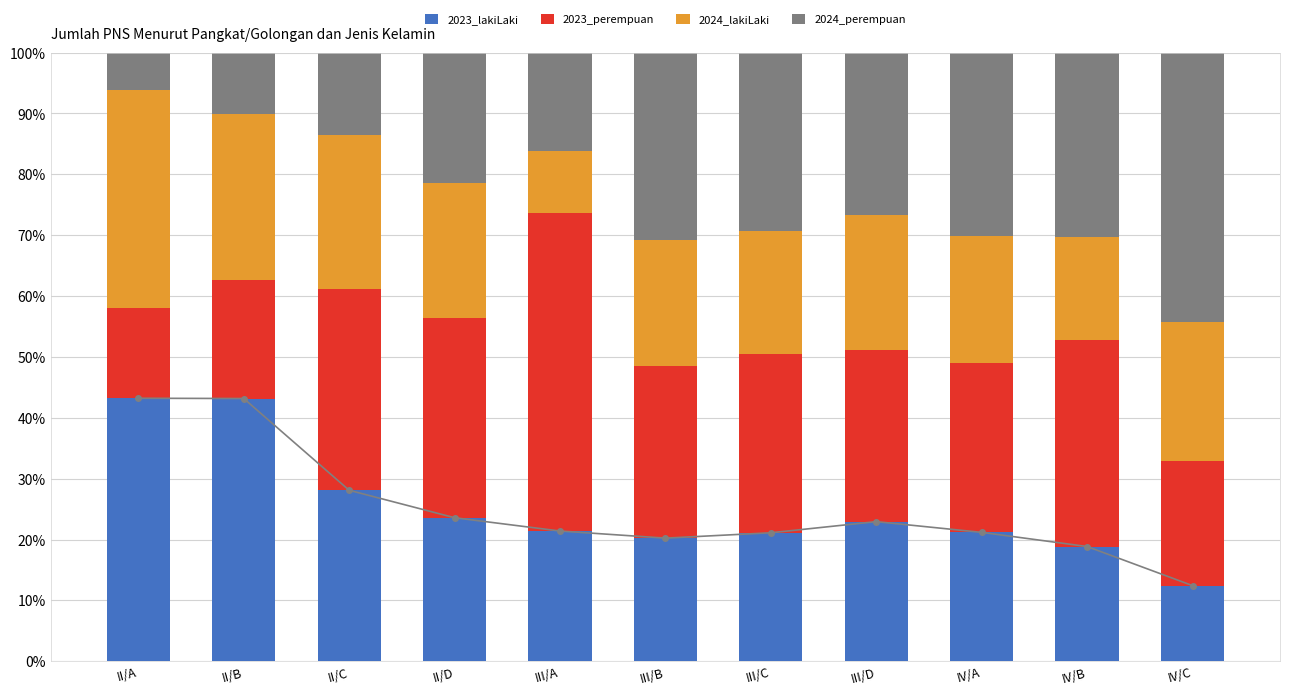

True or false: 2024_perempuan has a value of 12.7 at II/D.

False